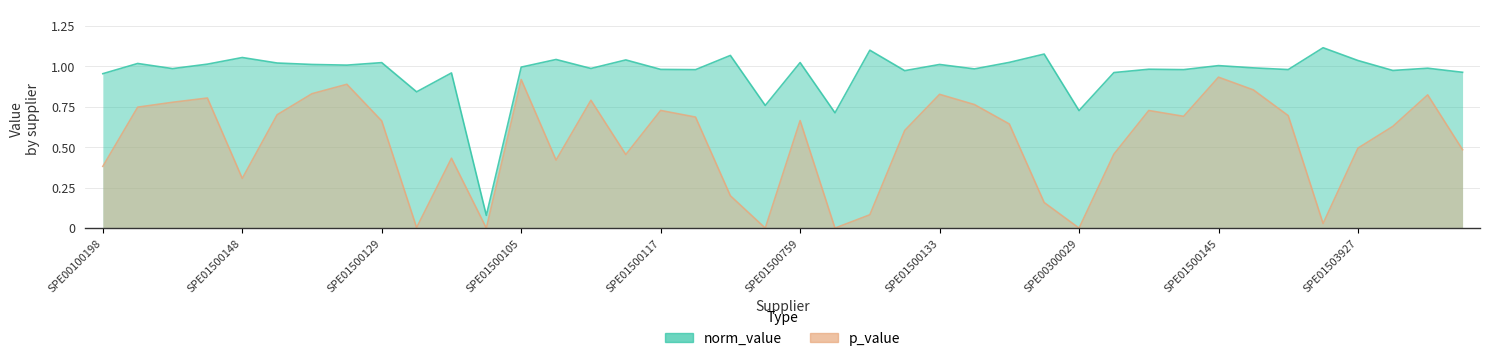

True or false: p_value and norm_value cross at least once.

False